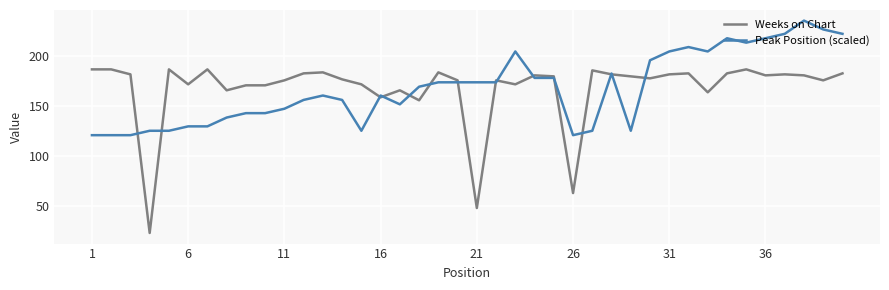

What is the greatest value displayed?

235.9